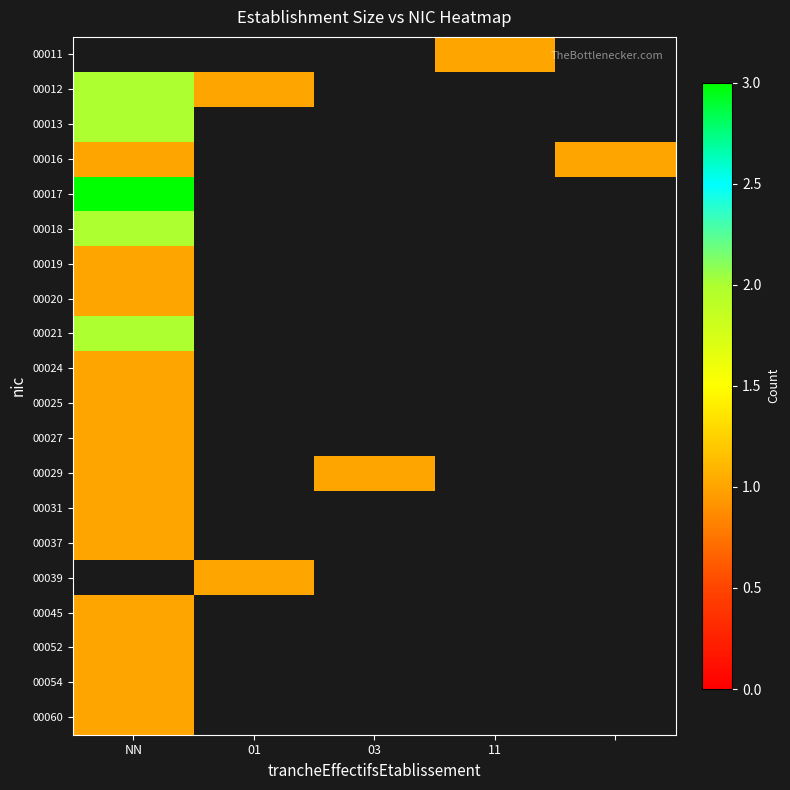

What is the greatest value displayed?

3.0